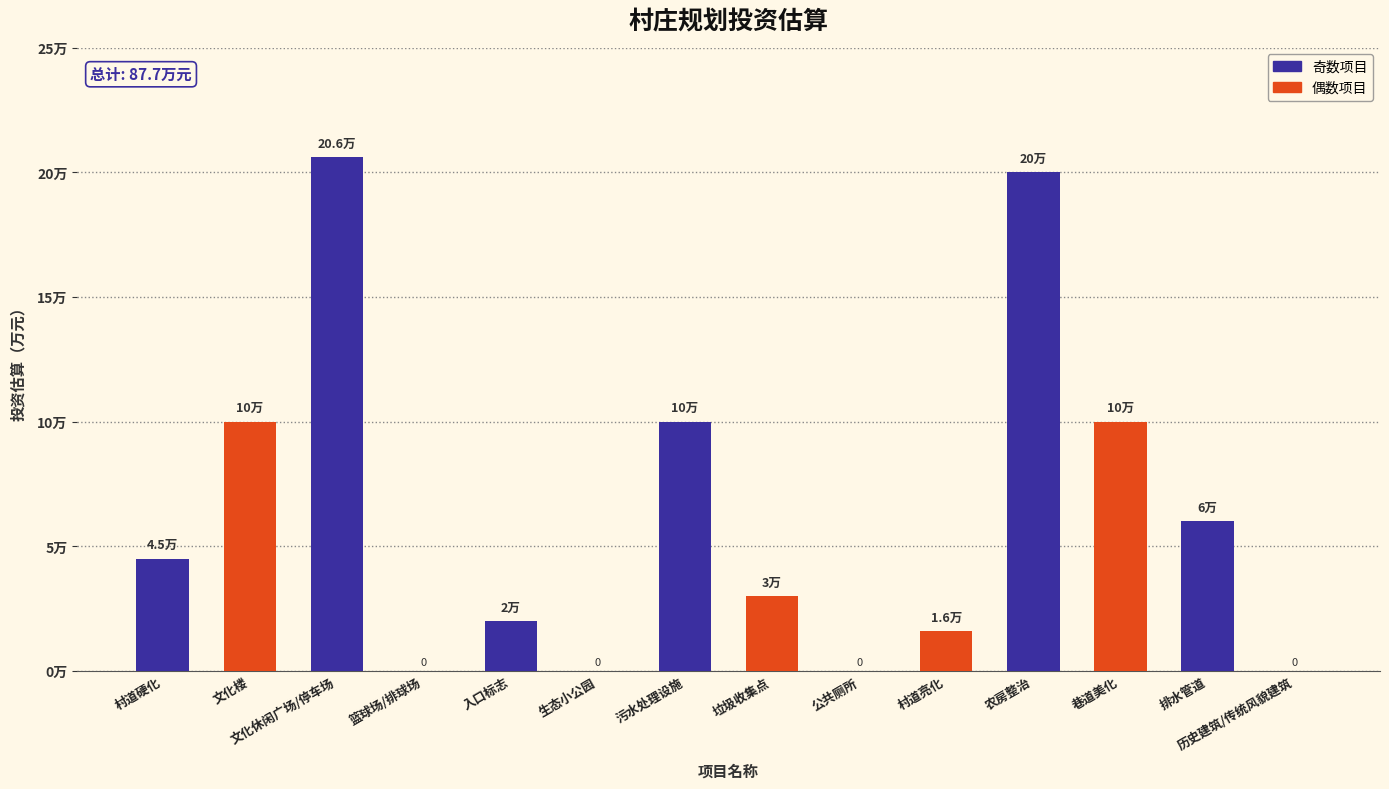

Are the bars horizontal?

No